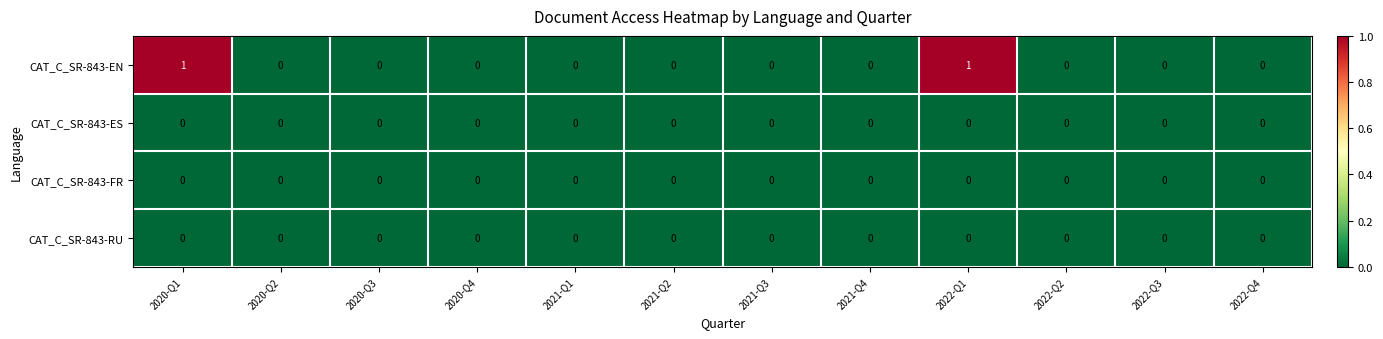

Between 2022-Q1 and 2022-Q2, which series saw the biggest shift?

CAT_C_SR-843-EN